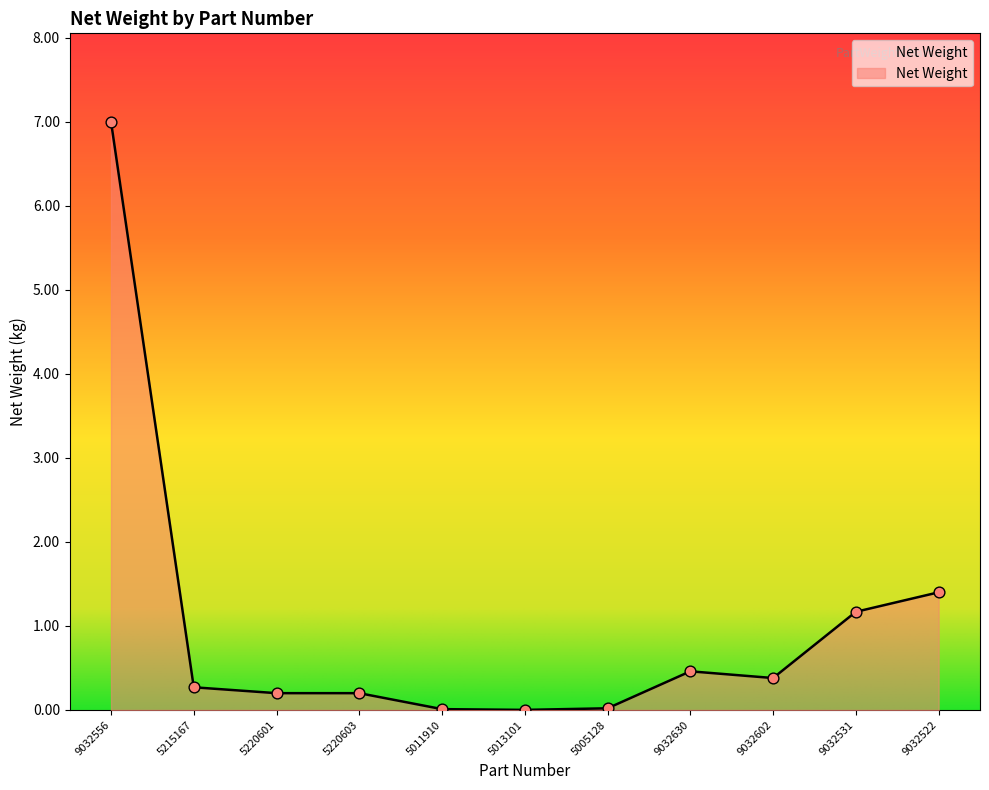

What is the change in value from 9032556 to 5011910?

-7.0